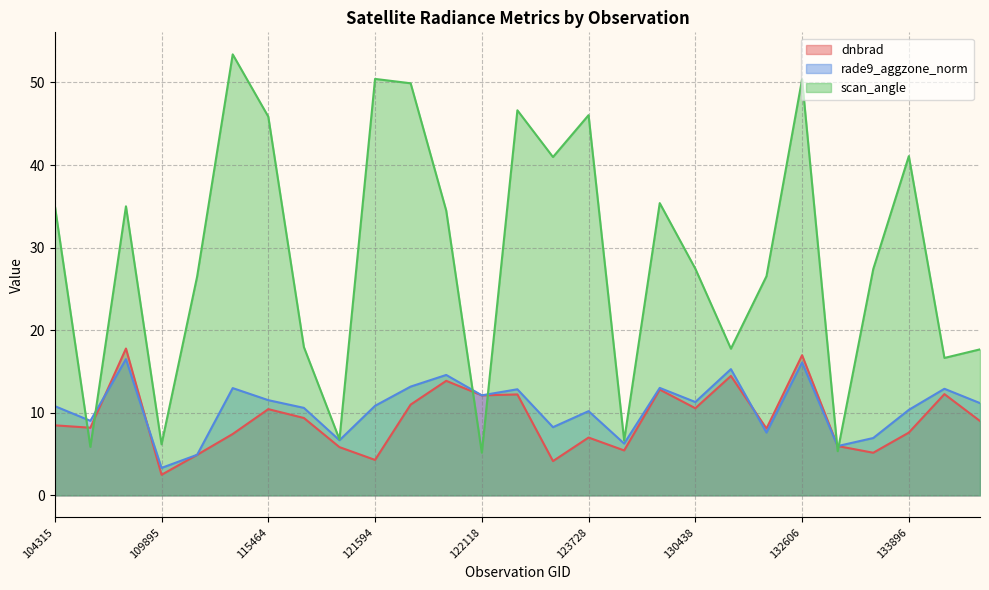

Where is the first local minimum for dnbrad?

107081